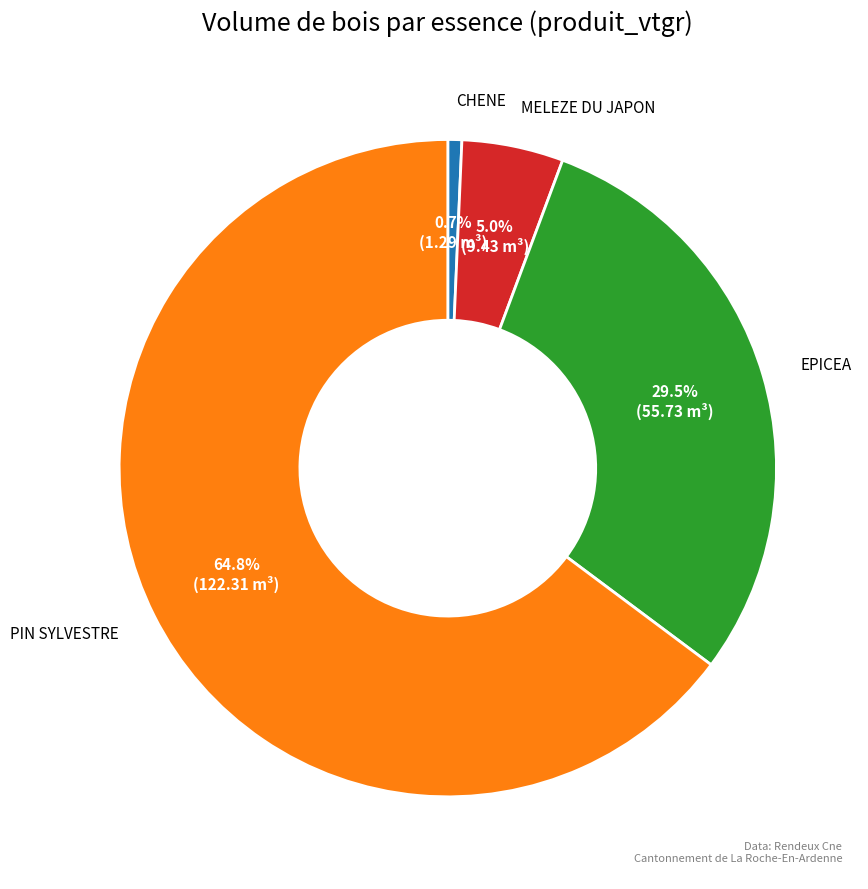

How many segments does this pie chart have?

4